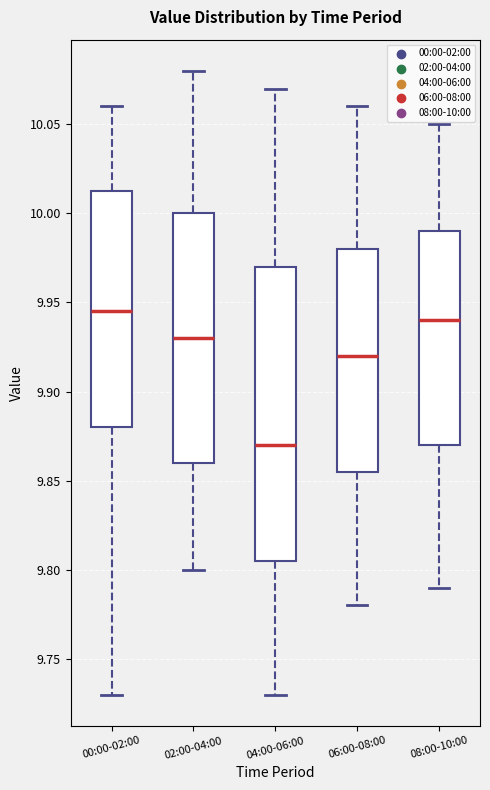

Reading left to right, transcribe this box plot: for each box, give where its median line is, the range the box spans, and where its two whiskers end, as read against the y-axis. The values are not printed on the chart, so give them approximately, as read against the axis.

00:00-02:00: median 9.945, box 9.880 to 10.015, whiskers 9.730 to 10.060
02:00-04:00: median 9.930, box 9.860 to 10.000, whiskers 9.800 to 10.080
04:00-06:00: median 9.870, box 9.805 to 9.970, whiskers 9.730 to 10.070
06:00-08:00: median 9.920, box 9.855 to 9.980, whiskers 9.780 to 10.060
08:00-10:00: median 9.940, box 9.870 to 9.990, whiskers 9.790 to 10.050